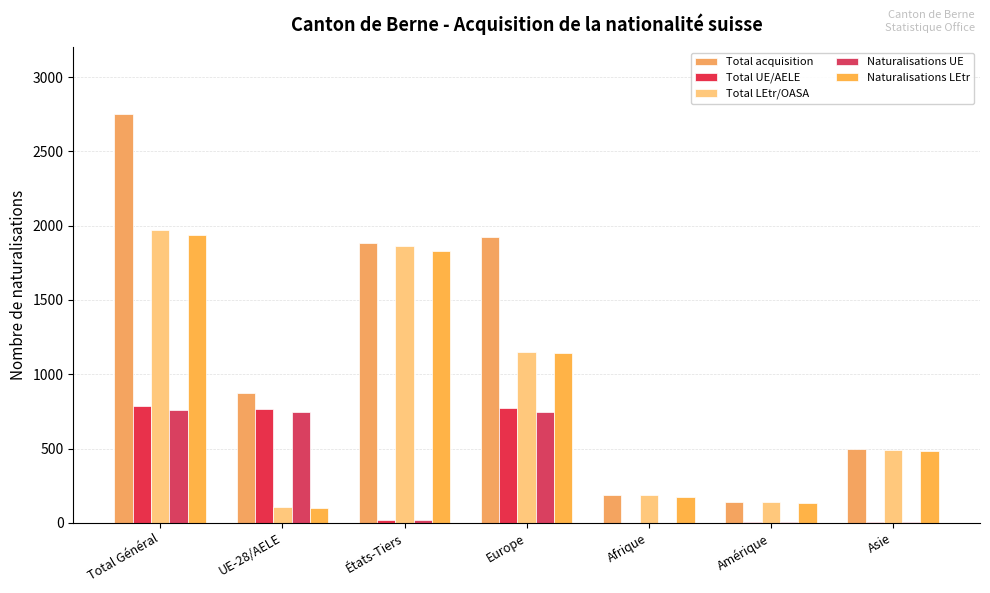

Are the bars horizontal?

No